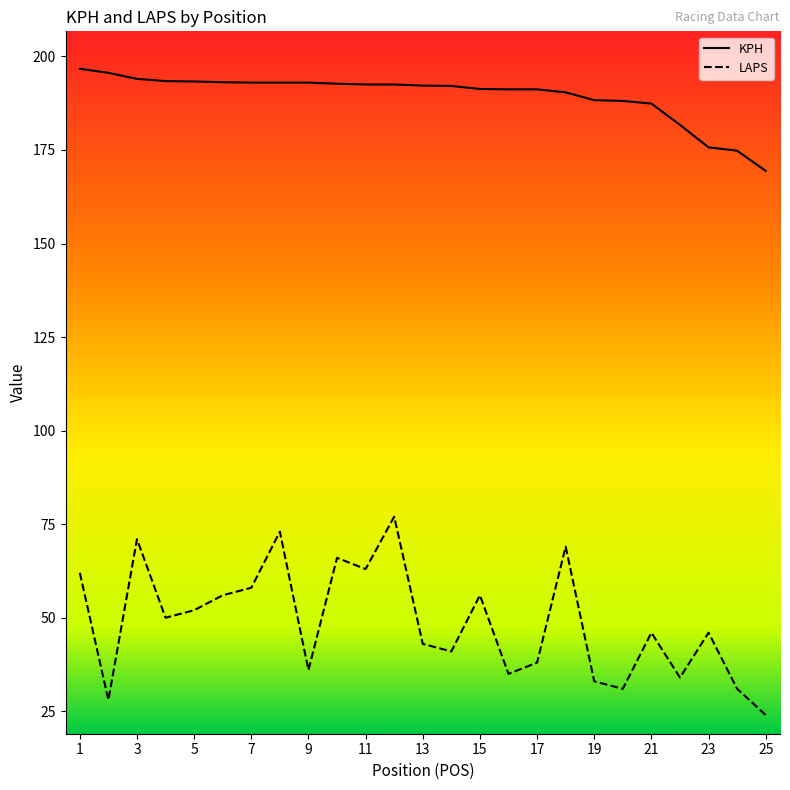

Is the value of KPH at 12 greater than the value of LAPS at 18?

Yes